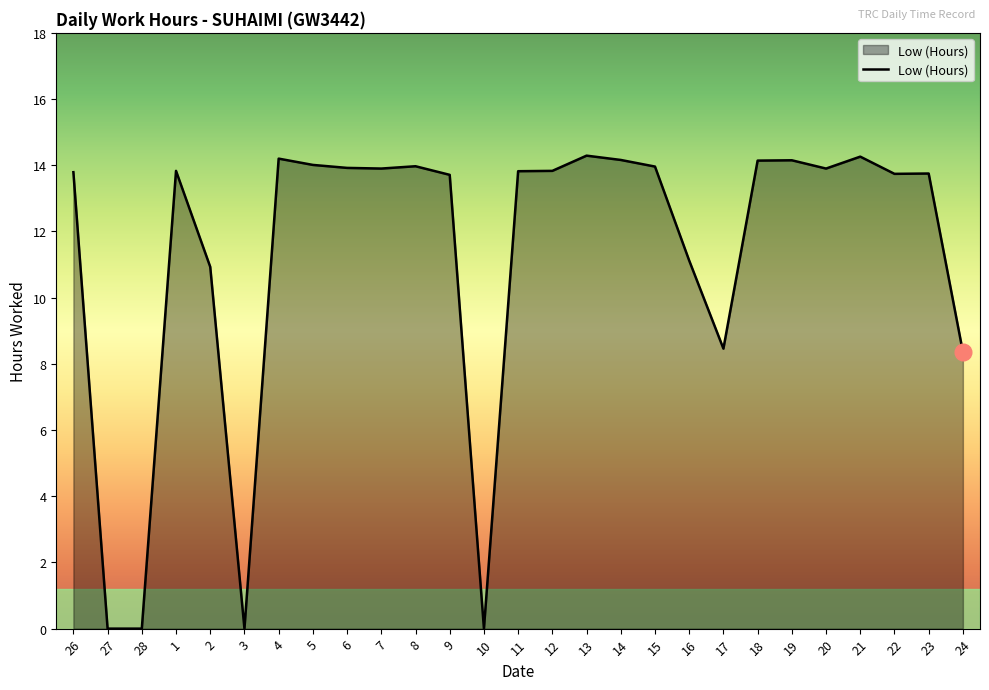

What is the maximum value shown in the chart?

14.3